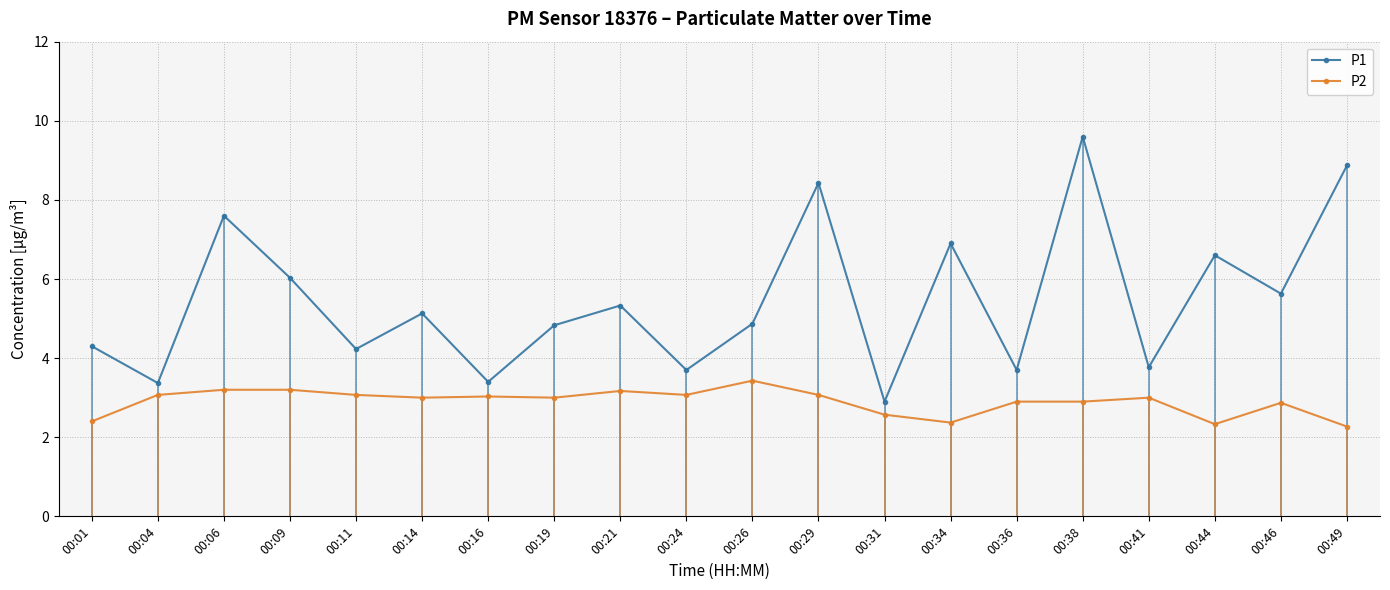

True or false: P2 has more than 0 points higher than both neighbors.

True